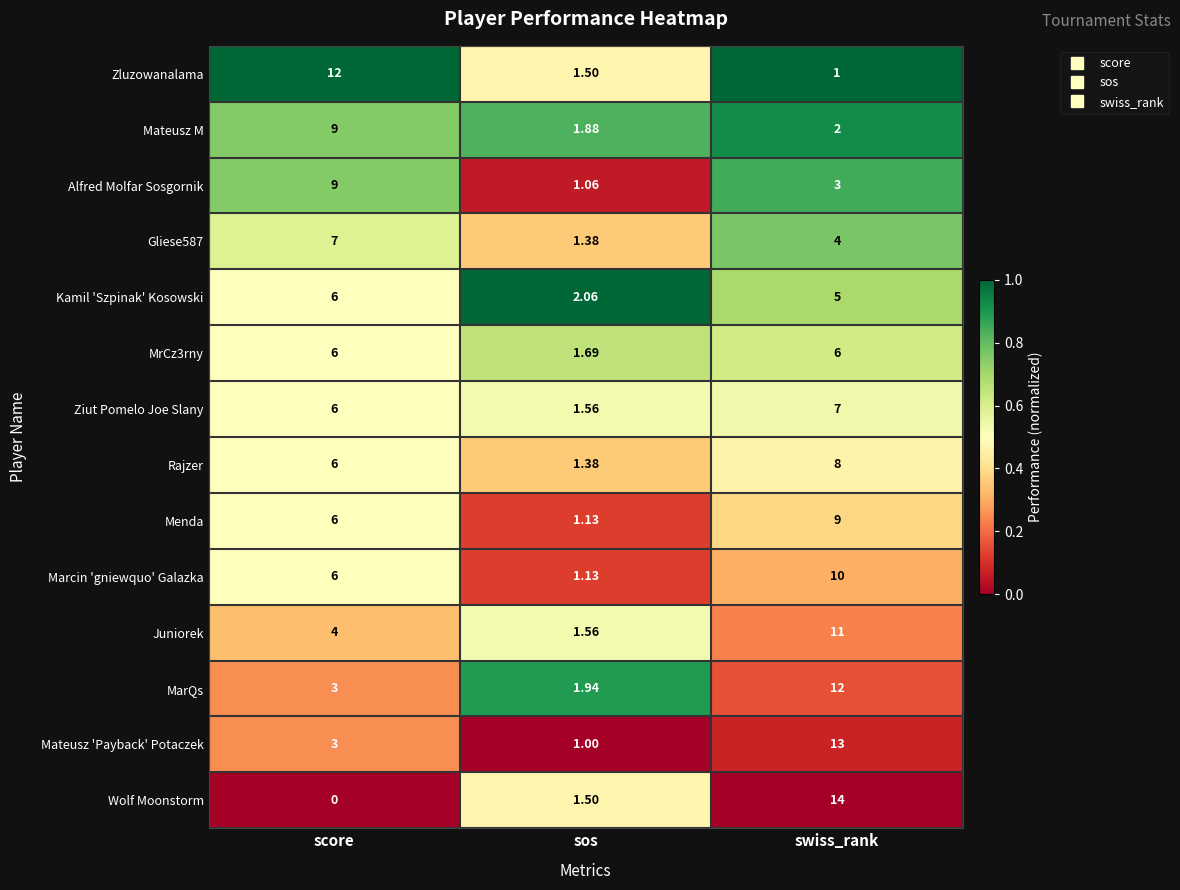

At how many categories does at least one series exceed 0?

3